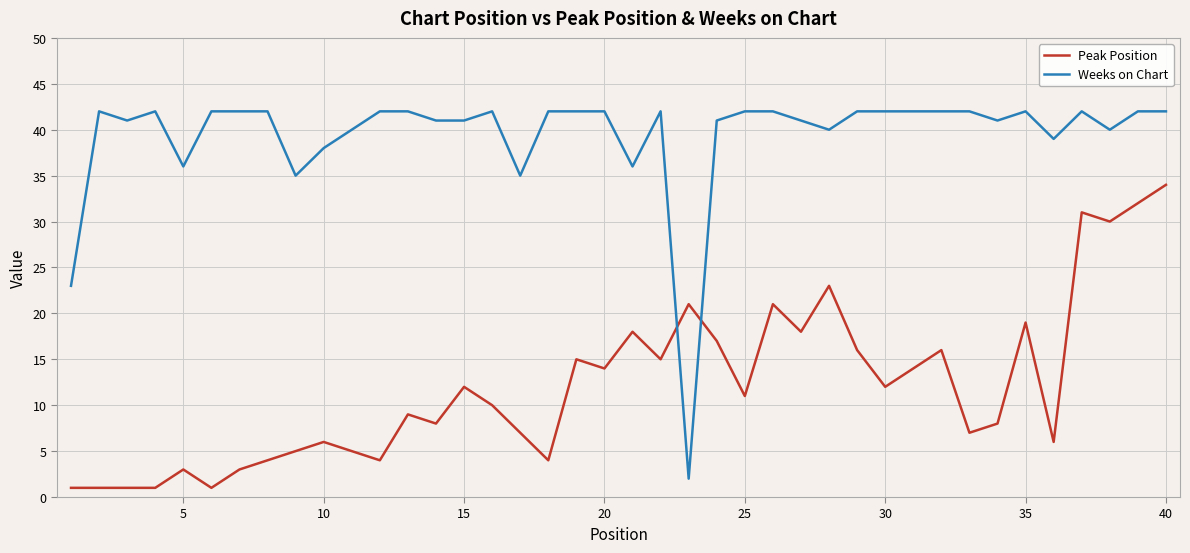

What are all the series names shown in the legend?

Peak Position, Weeks on Chart